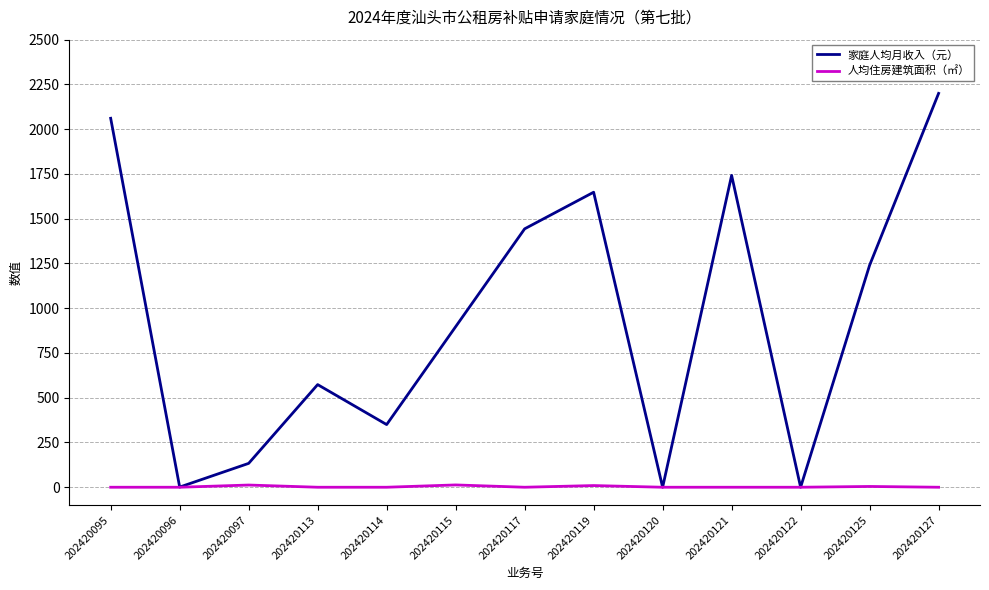

At which category is the sum across all series the highest?

202420127